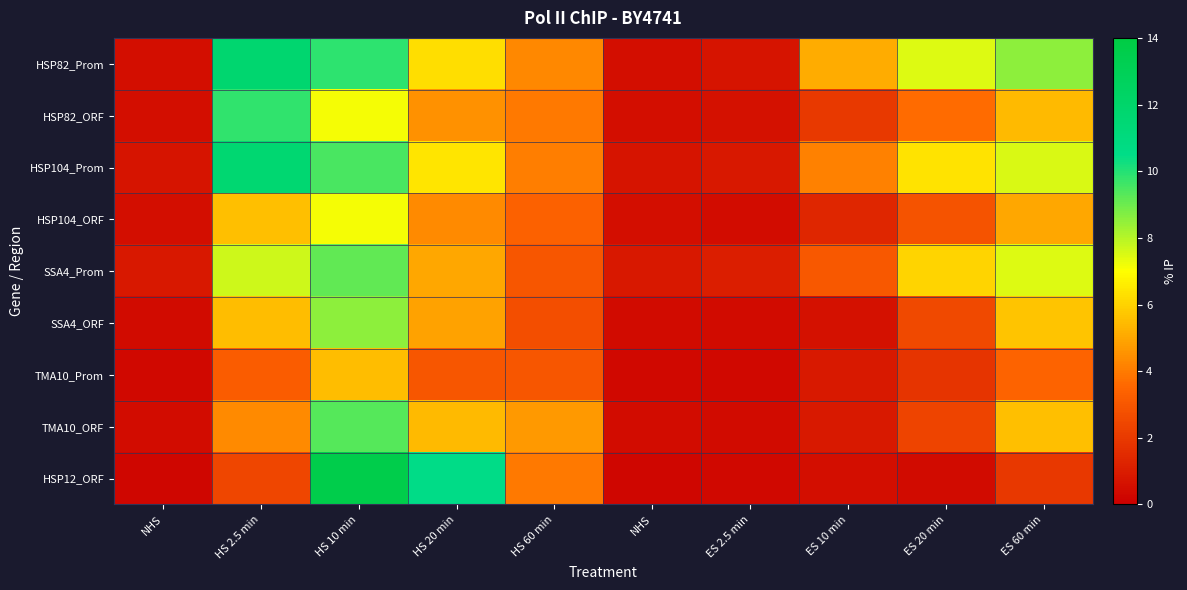

At how many categories does at least one series exceed 9?

3